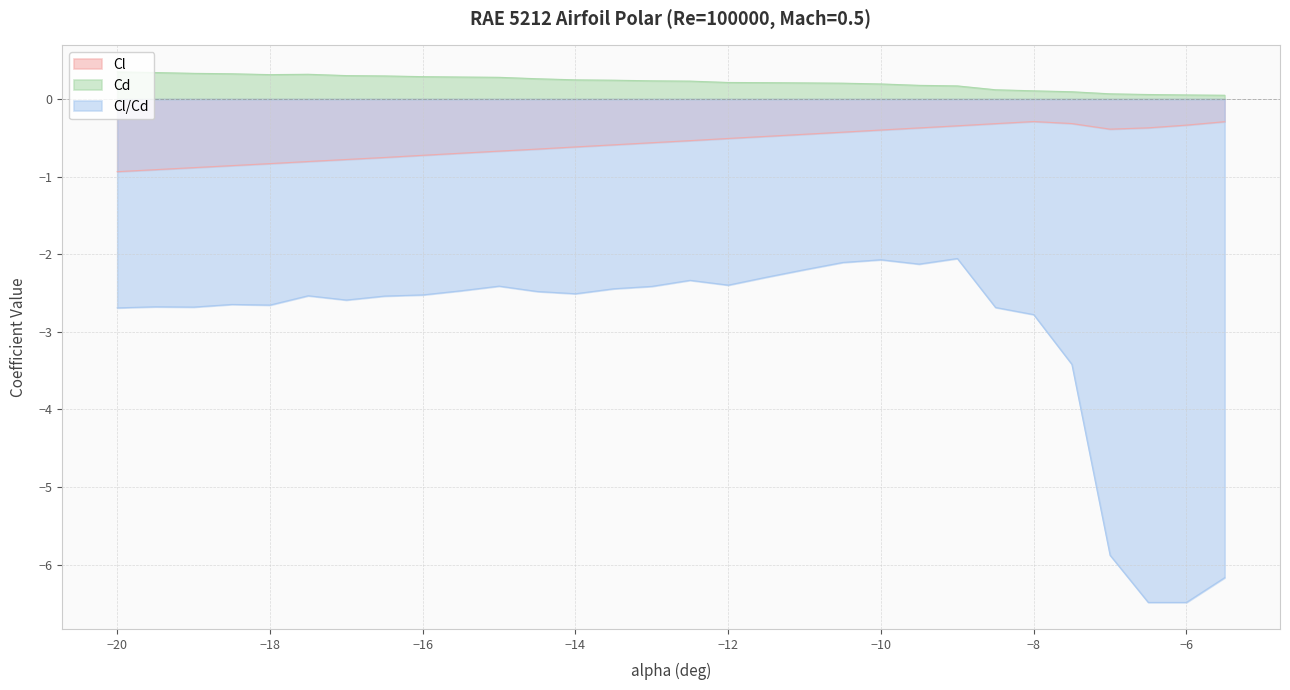

What is the label of the 29th point from the left?

-6